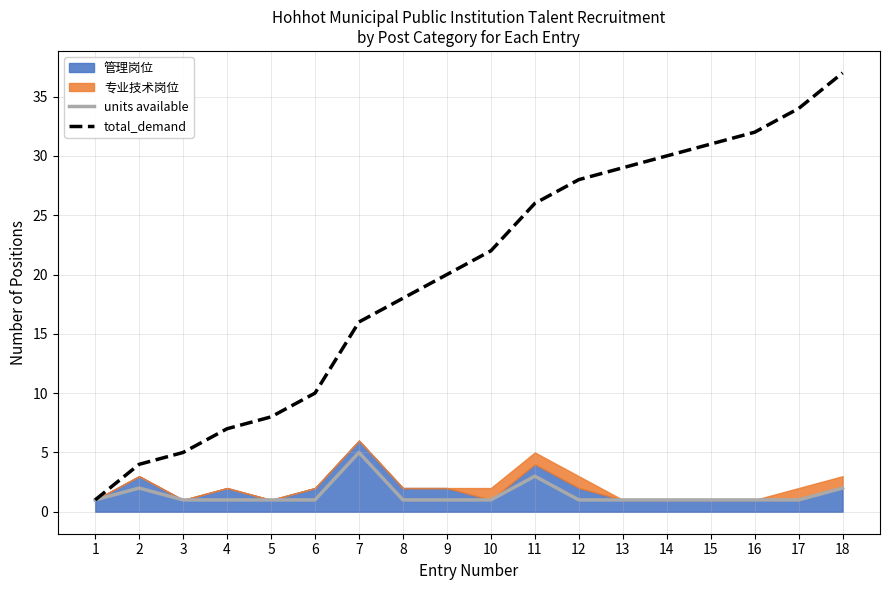

True or false: units available has more than 2 interior local peaks.

True